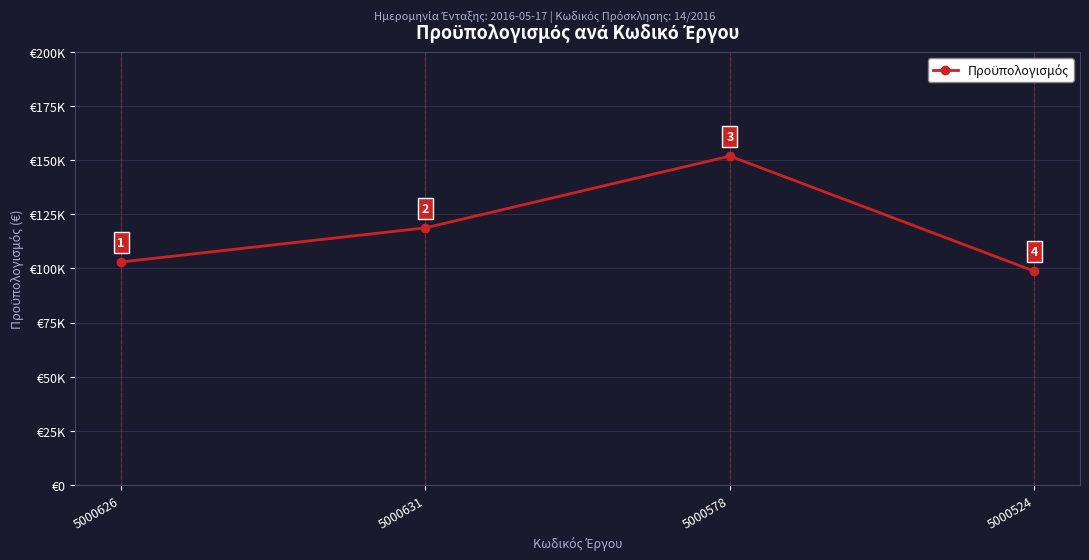

What is the label of the 4th point from the left?

5000524